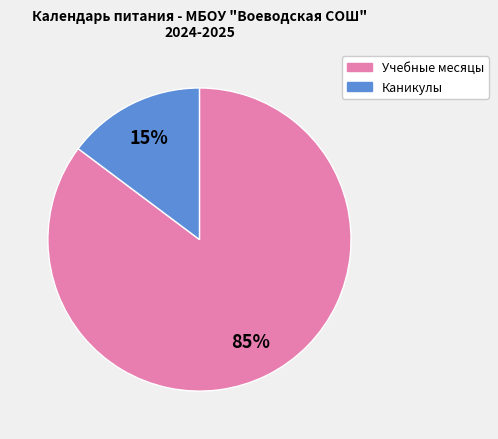

To the nearest percent, what is the difference between the largest and smallest slice percentages?

70%